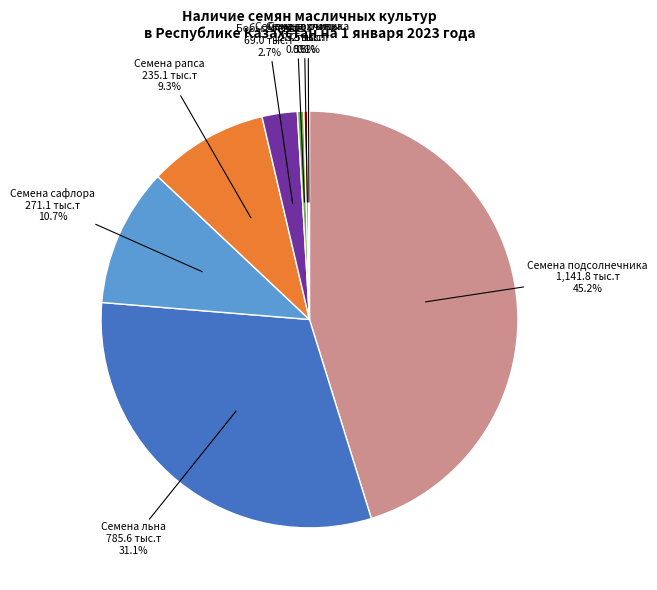

Is there any slice that represents more than half of the pie?

No